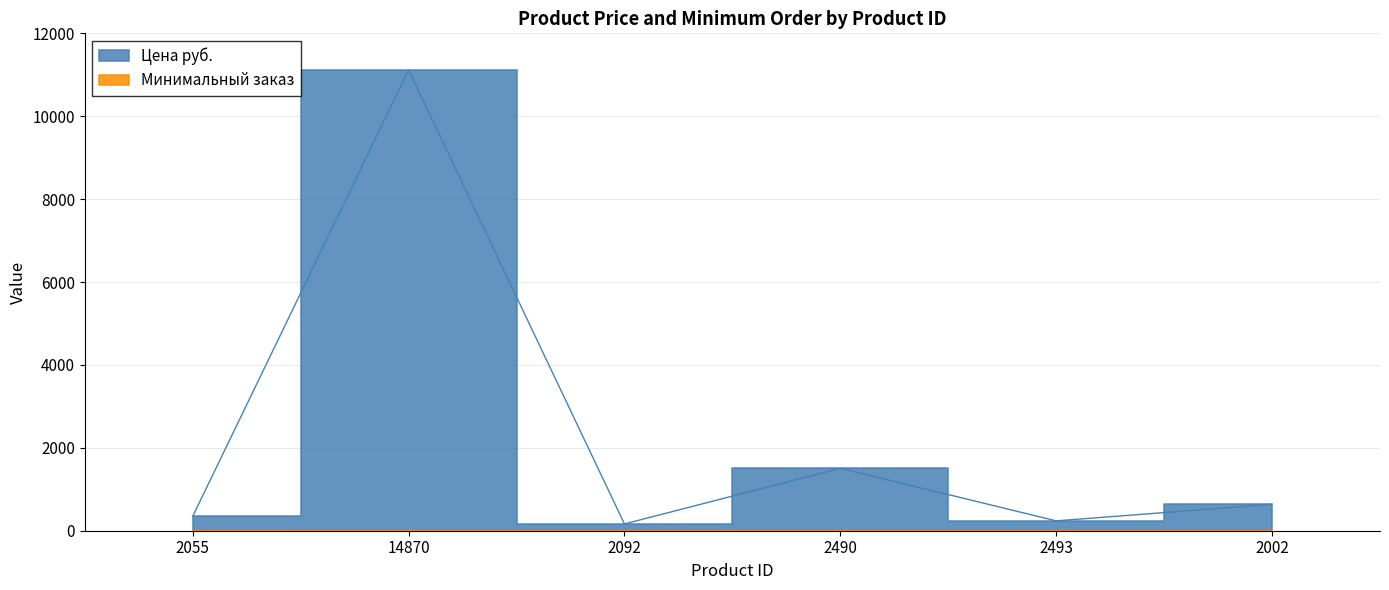

Where is the first local minimum?

2092